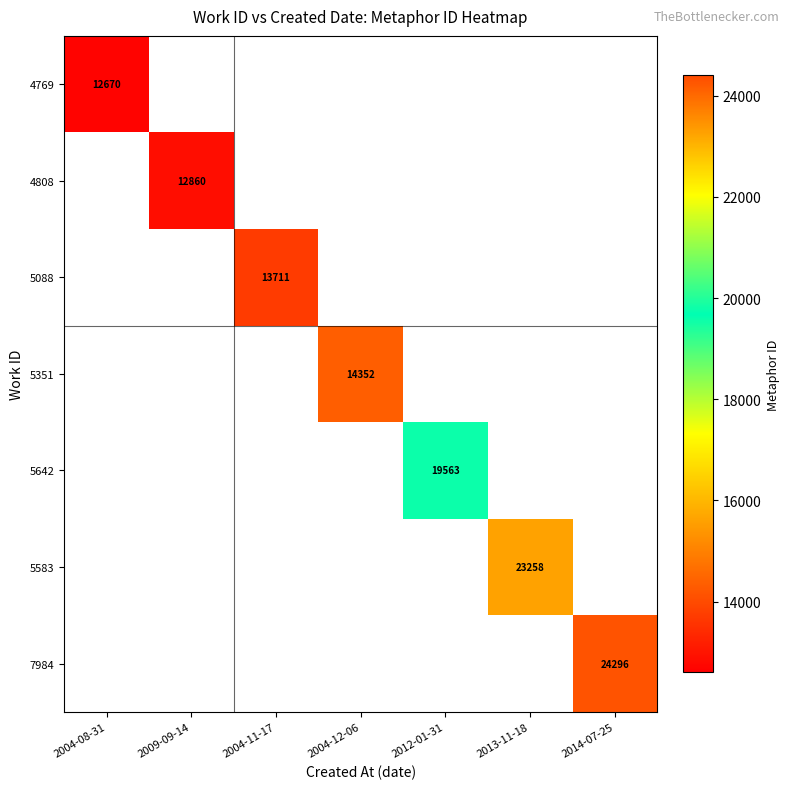

Is it true that 5088 equals 20370 at 2004-11-17?

False